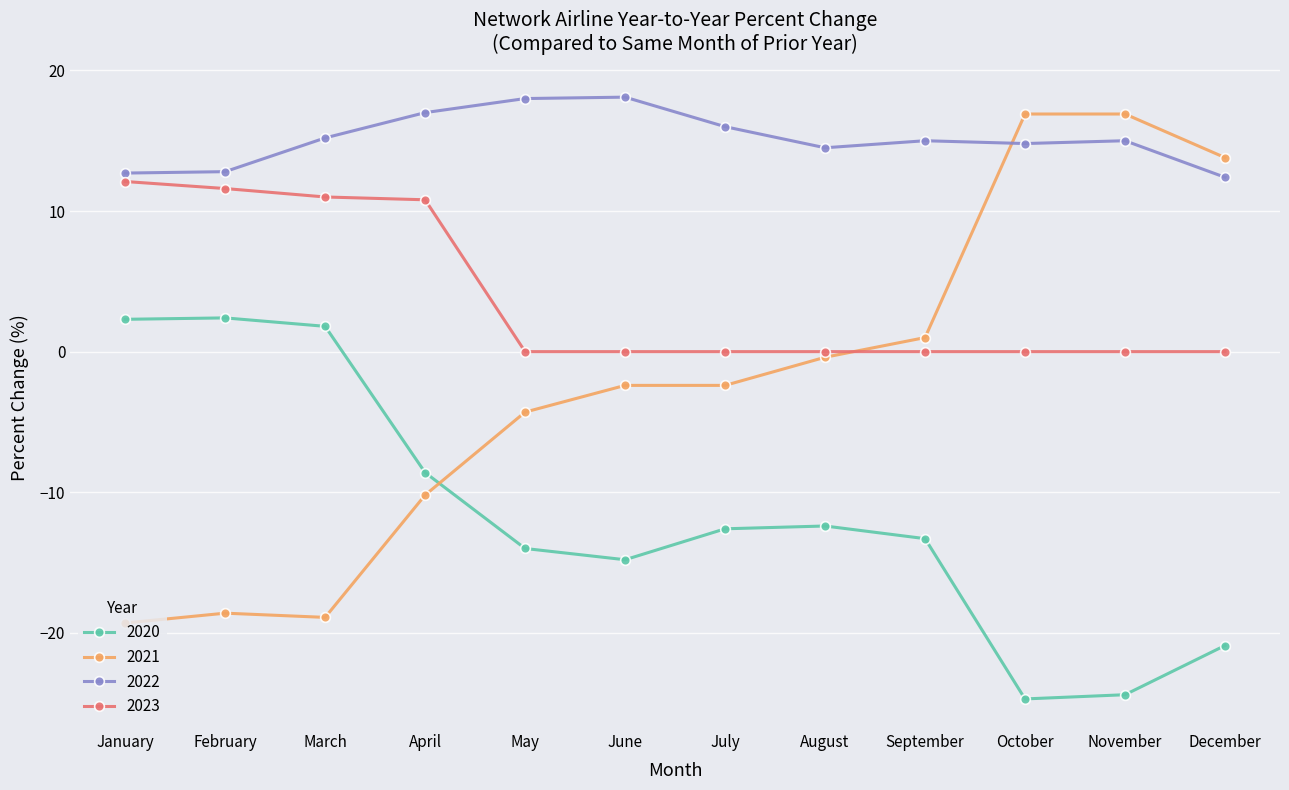

Is it true that 2022 equals 23.2 at July?

False